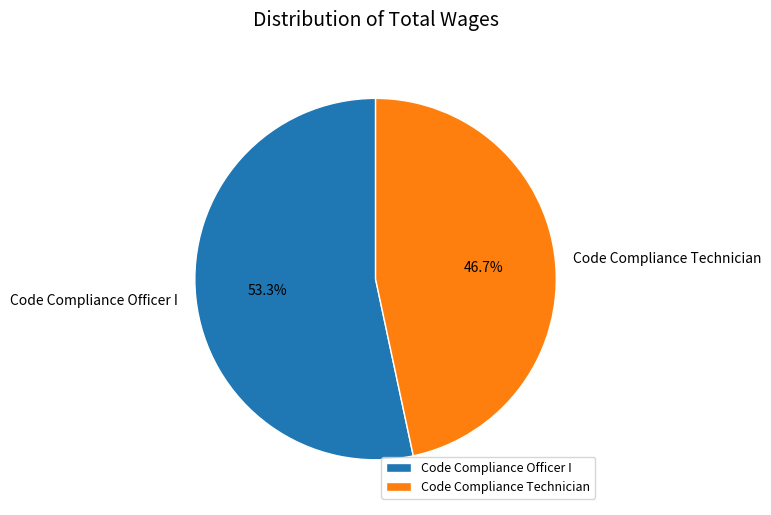

Rank the categories by value from lowest to highest.

Code Compliance Technician, Code Compliance Officer I